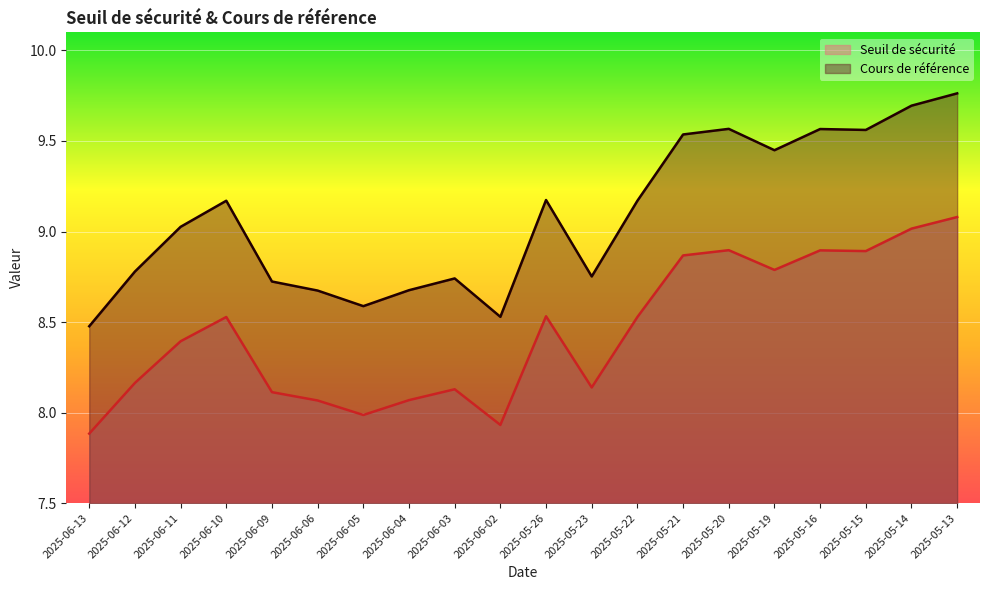

How many values in the Seuil de sécurité series are below 8?

3